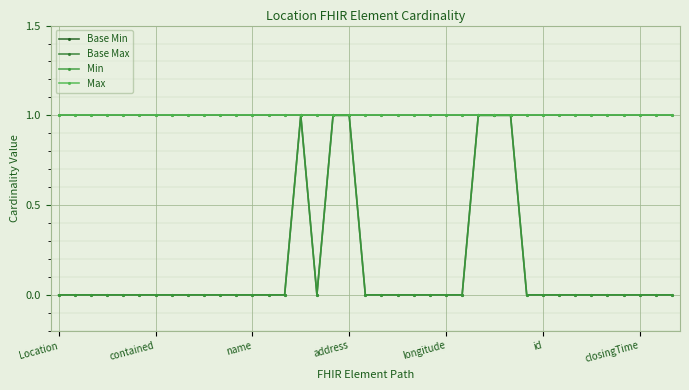

True or false: Max and Base Max intersect in this chart.

False